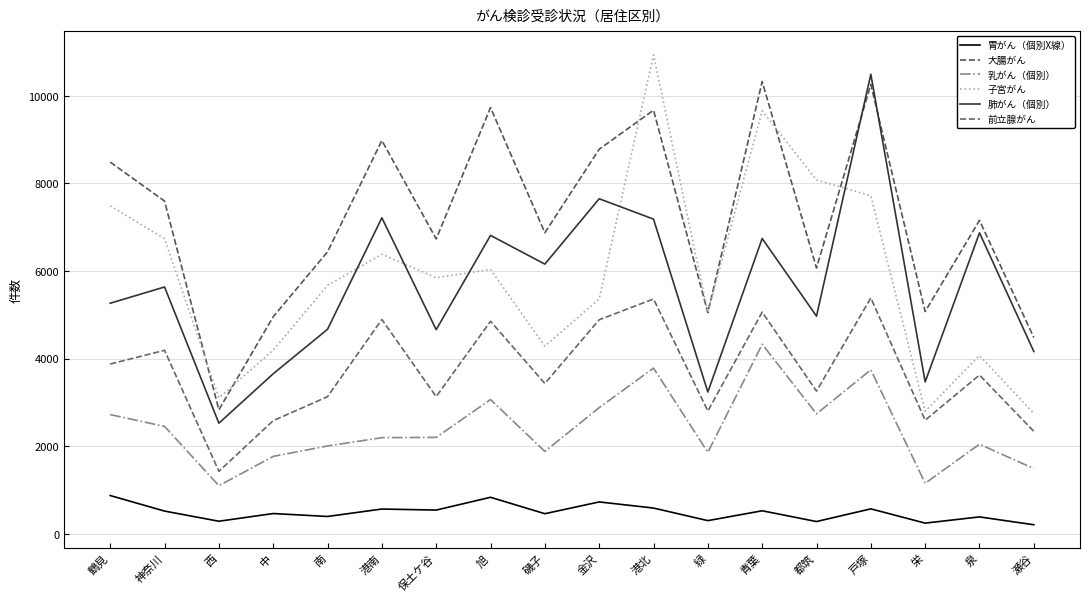

The value of 肺がん（個別） at 都筑 is 1871. True or false?

False